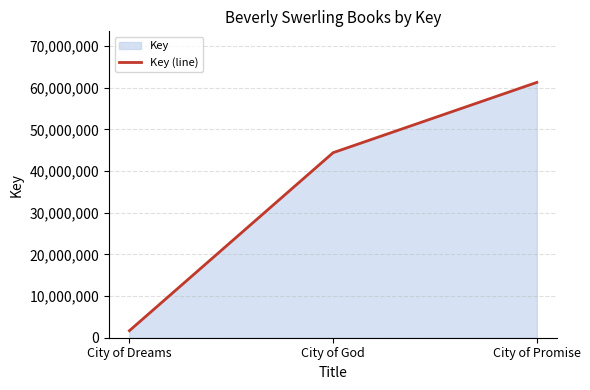

Reading left to right, list all the values displayed in this chart.

City of Dreams=1686707	City of God=44412812	City of Promise=61279112